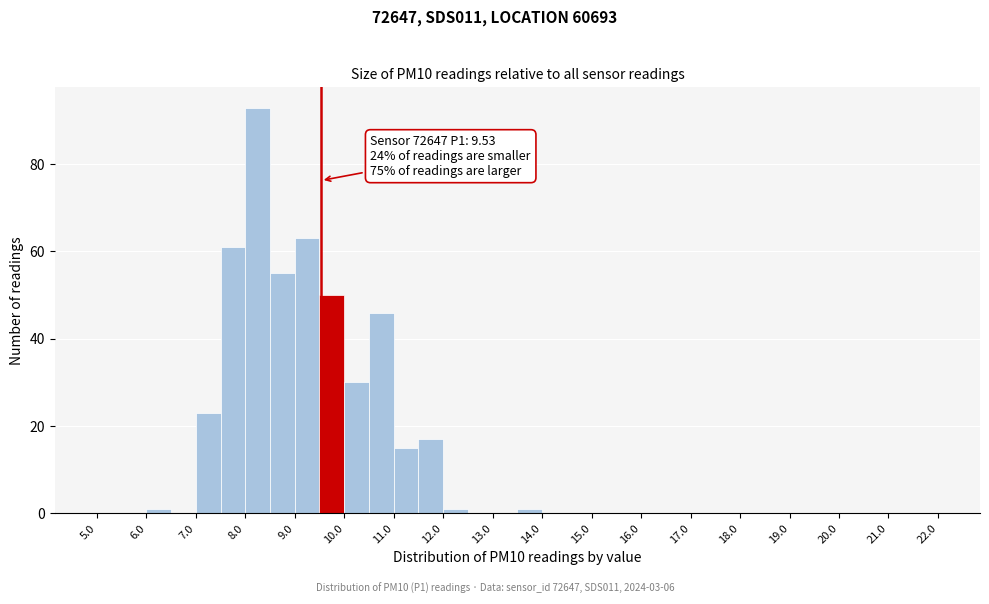

Which range on the x-axis has the tallest bar?

8.0 to 8.5